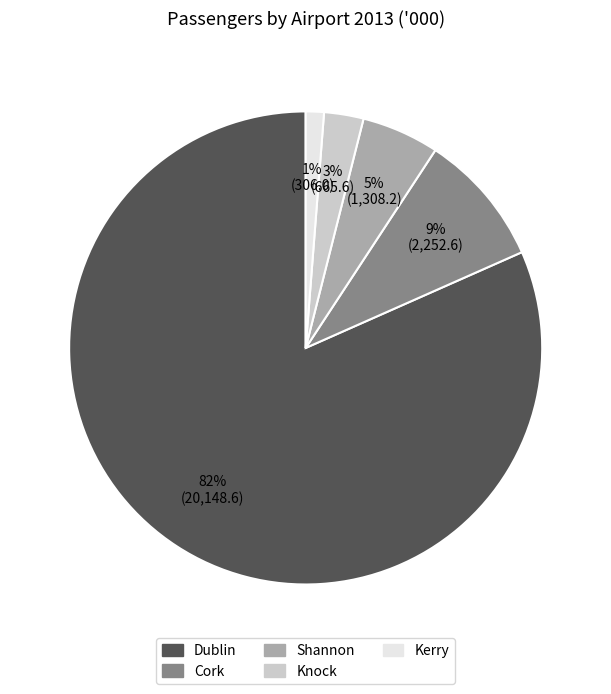

Count the number of slices in the pie.

5